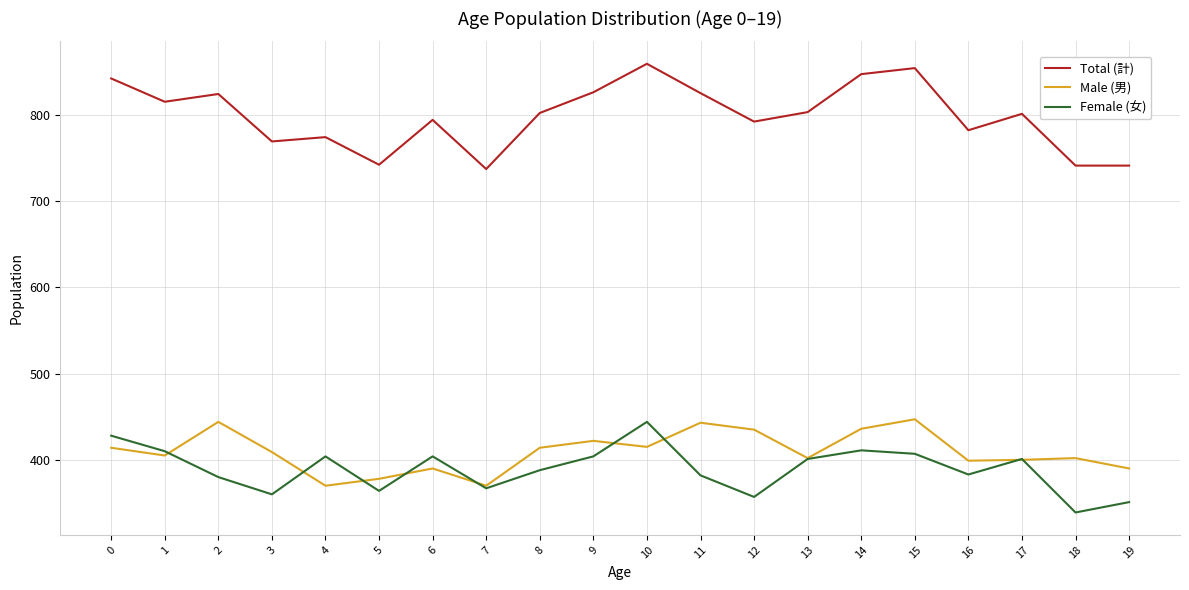

The Female (女) series shows 360 at 3. True or false?

True